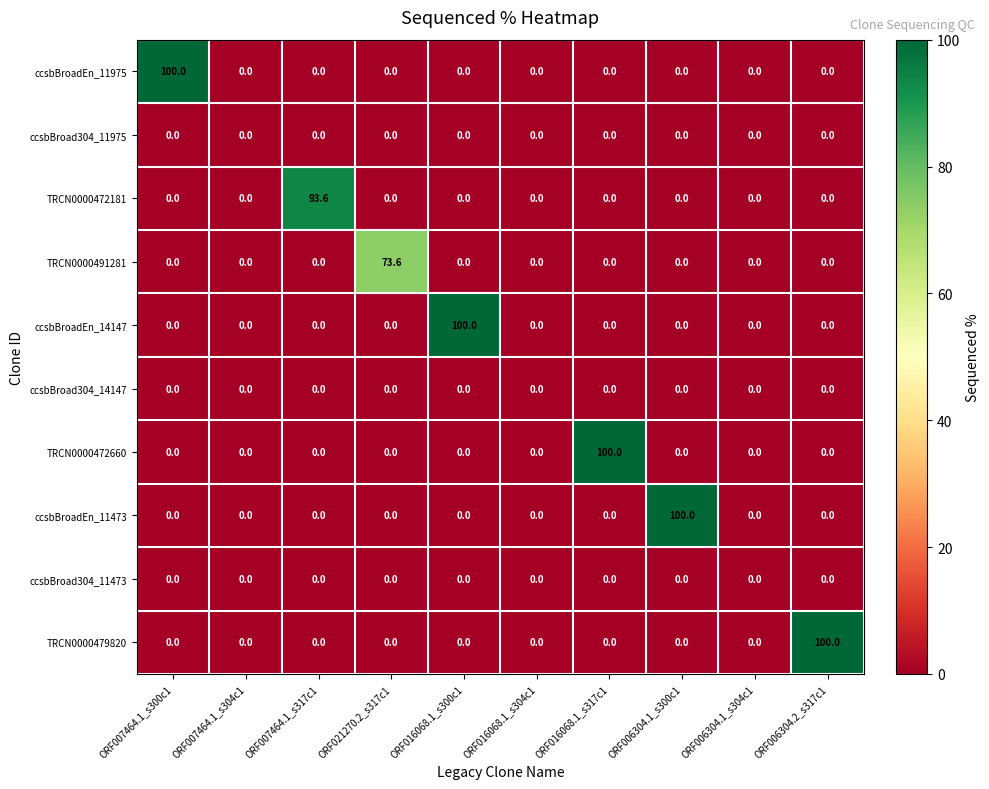

Count the number of categories in the chart.

10